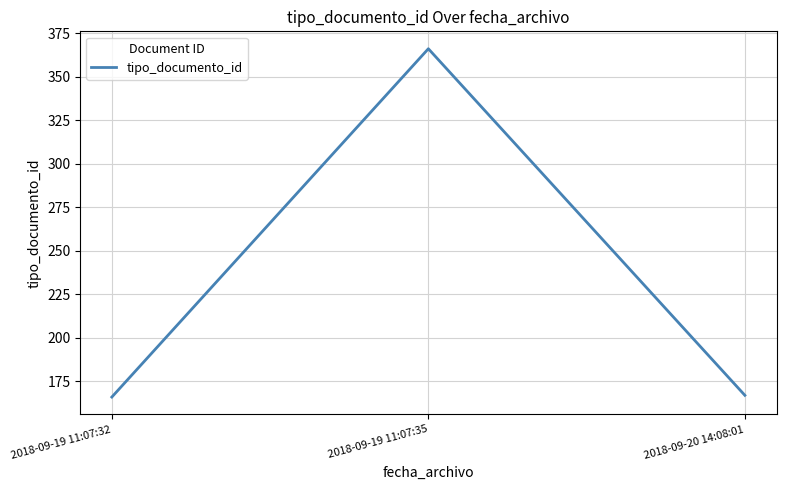

Is it true that the value at 2018-09-19 11:07:32 is 236?

False